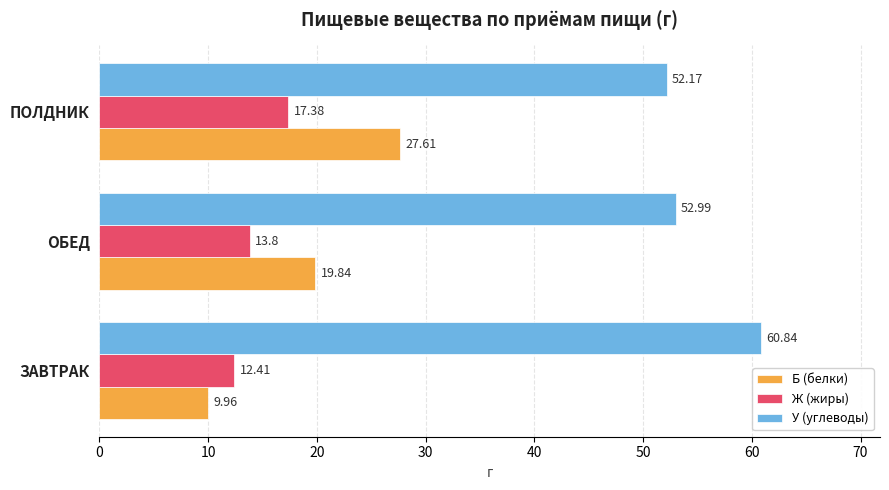

Which series has the largest range (max minus min)?

Б (белки)